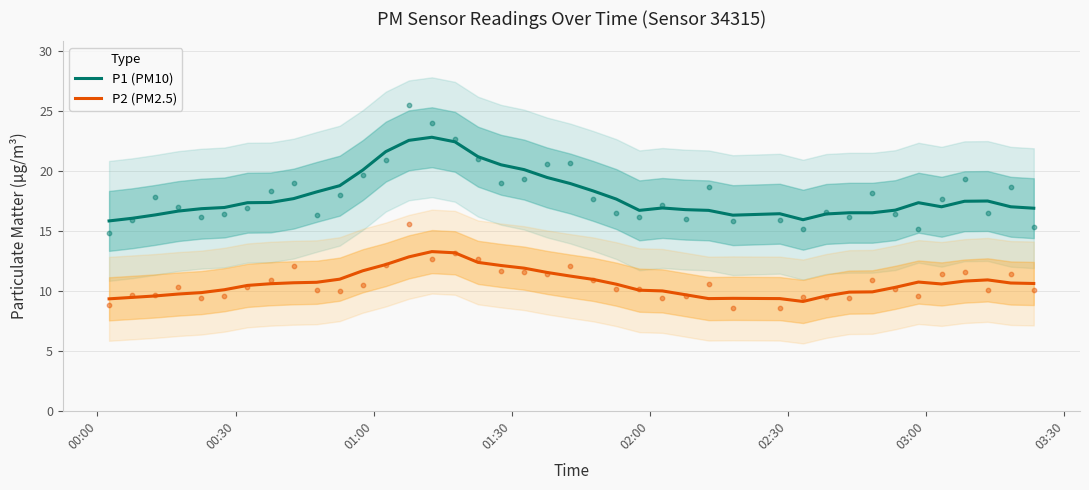

True or false: P2 (PM2.5) and P1 (PM10) intersect in this chart.

False